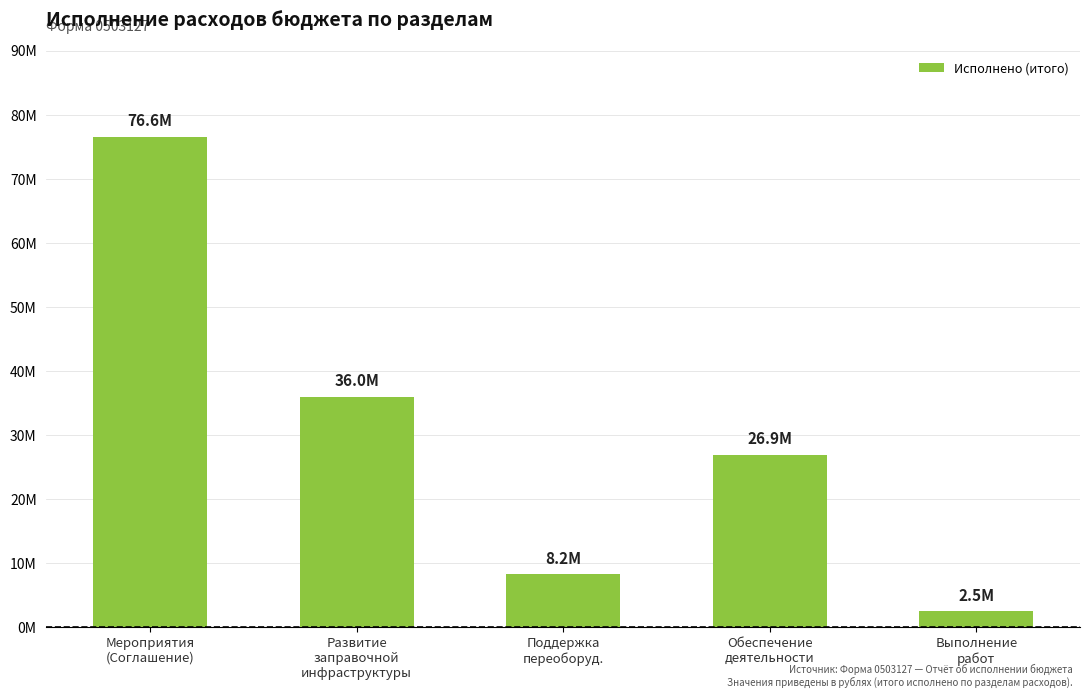

What position from the left is Мероприятия
(Соглашение)?

1